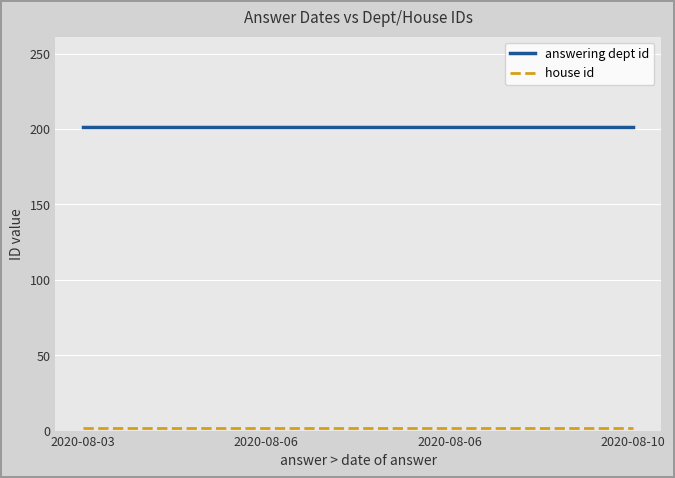

Does the chart display data point markers on the line(s)?

No